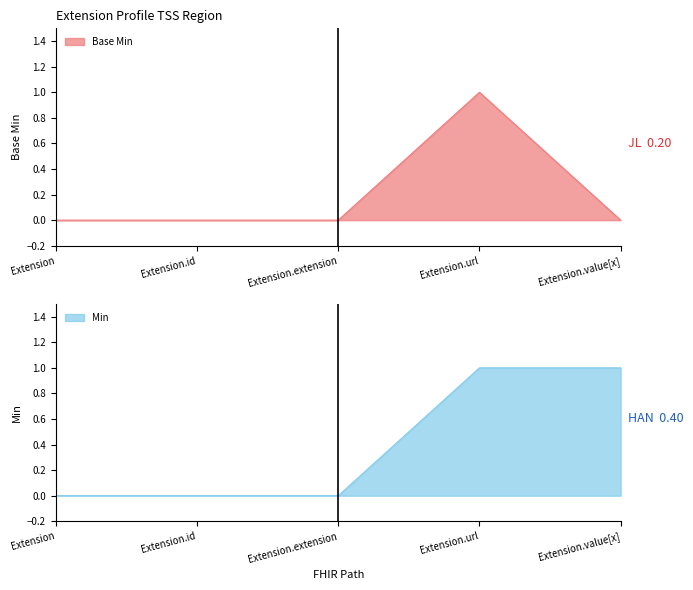

What is the sum of the values at Extension and Extension.url?

1